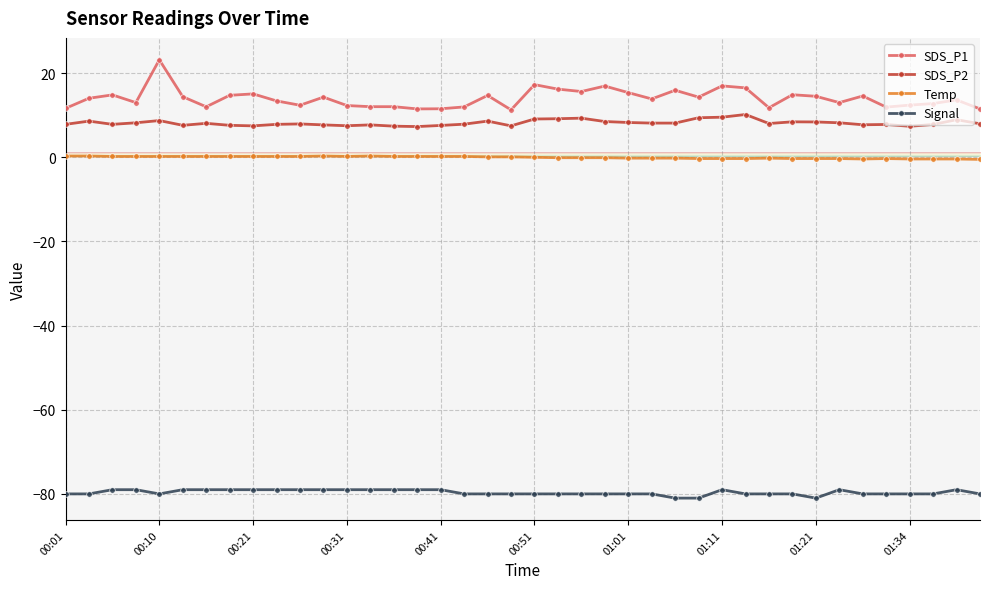

True or false: SDS_P1 and Temp cross at least once.

False